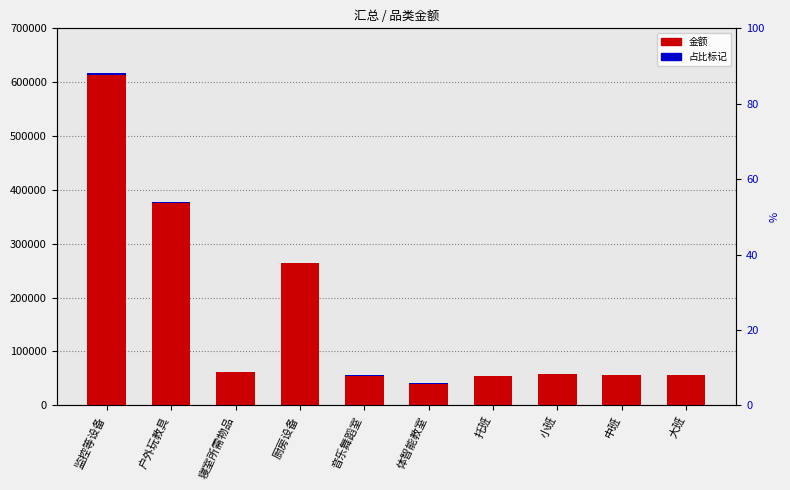

What is the average value of the 占比标记 series?

820.7